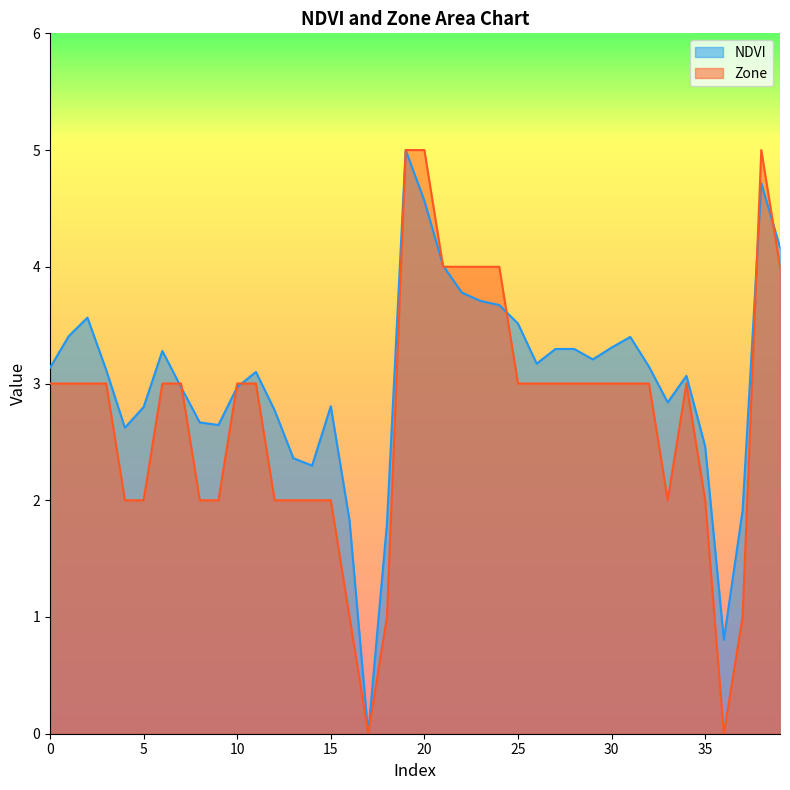

Reading right to left, what are all the values shown in this chart?

NDVI: 4.2	4.7	1.9	0.8	2.5	3.1	2.8	3.1	3.4	3.3	3.2	3.3	3.3	3.2	3.5	3.7	3.7	3.8	4.0	4.6	5.0	1.8	0.0	1.8	2.8	2.3	2.4	2.8	3.1	3.0	2.6	2.7	3.0	3.3	2.8	2.6	3.1	3.6	3.4	3.1
Zone: 4.0	5.0	1.0	0.0	2.0	3.0	2.0	3.0	3.0	3.0	3.0	3.0	3.0	3.0	3.0	4.0	4.0	4.0	4.0	5.0	5.0	1.0	0.0	1.0	2.0	2.0	2.0	2.0	3.0	3.0	2.0	2.0	3.0	3.0	2.0	2.0	3.0	3.0	3.0	3.0